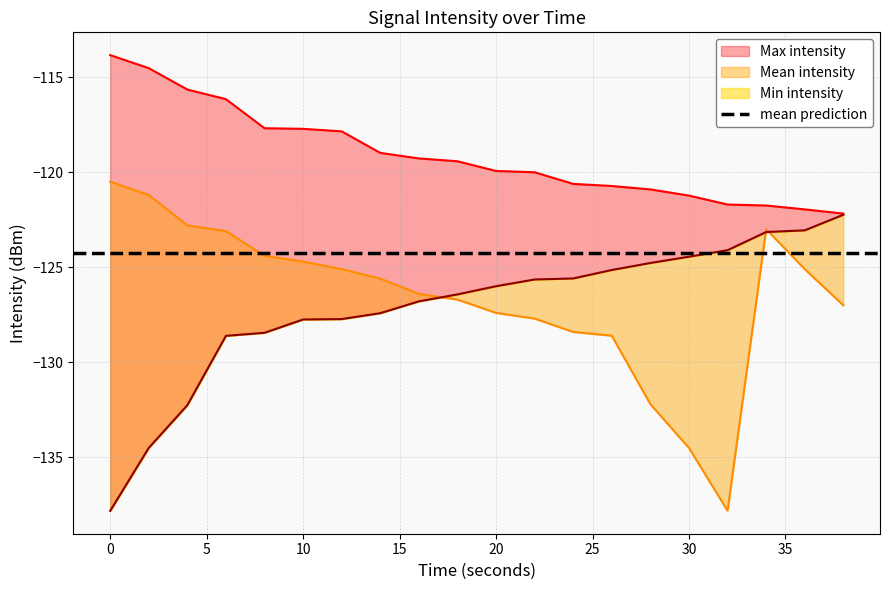

True or false: Max intensity has a value of -117.9 at 12.

True